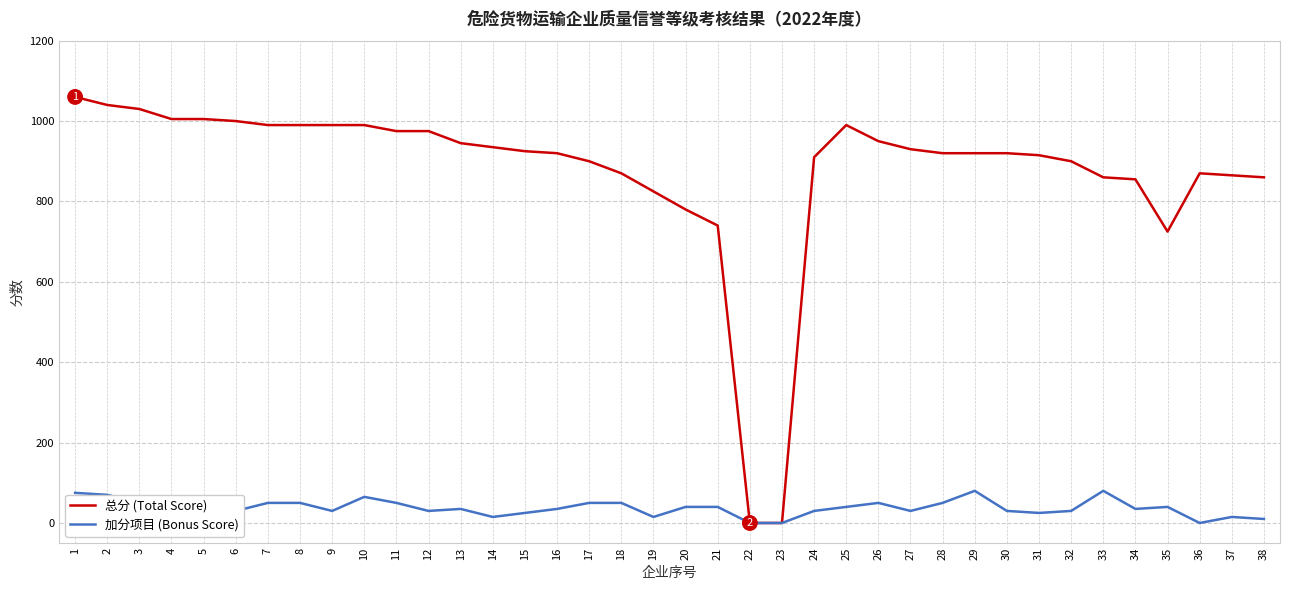

Between 11 and 23, which series saw the biggest shift?

总分 (Total Score)